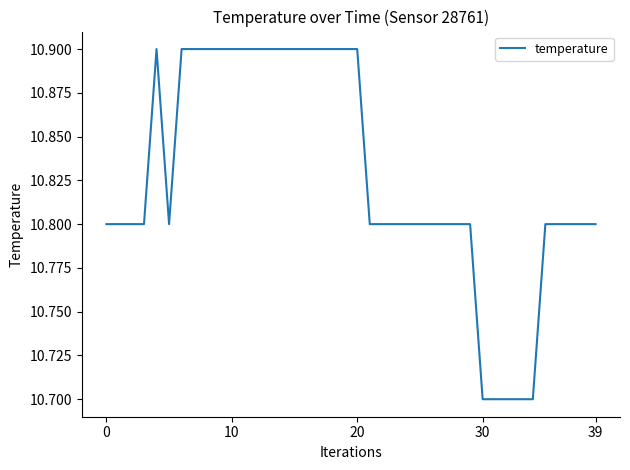

What is the maximum value shown in the chart?

10.9